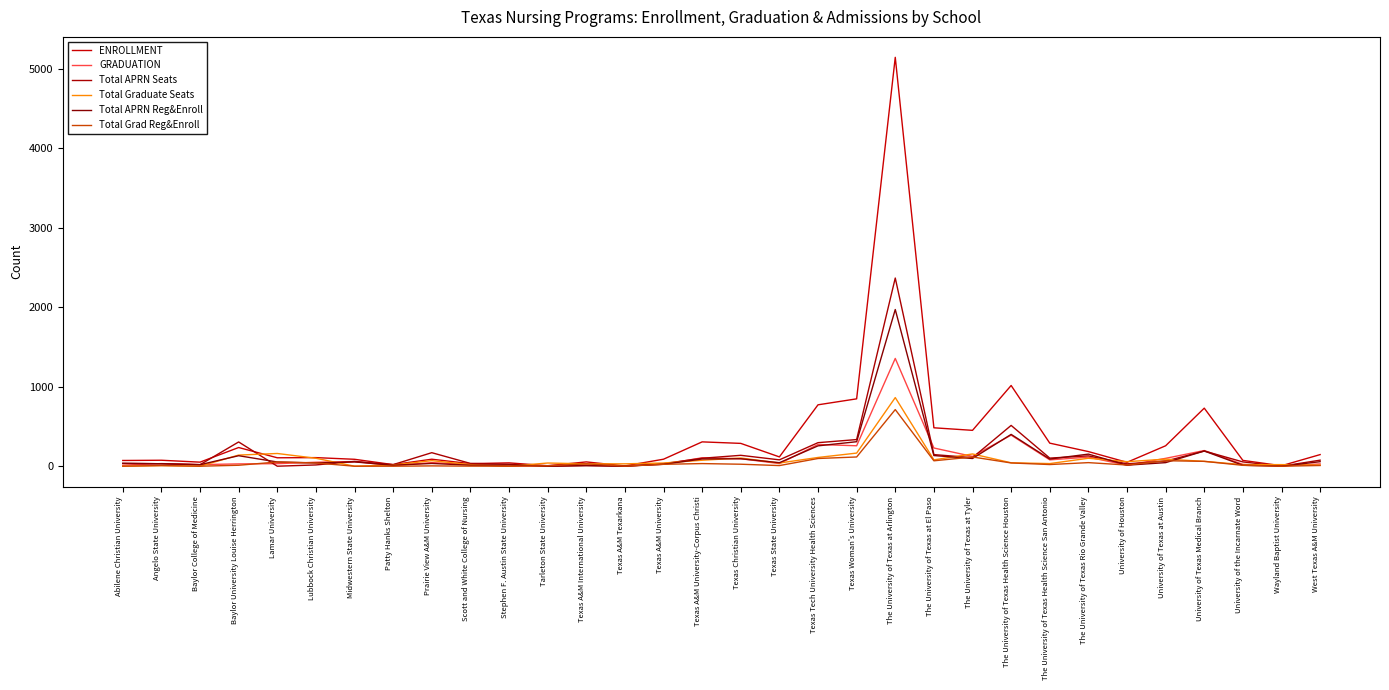

The Total Graduate Seats series shows 4 at West Texas A&M University. True or false?

False